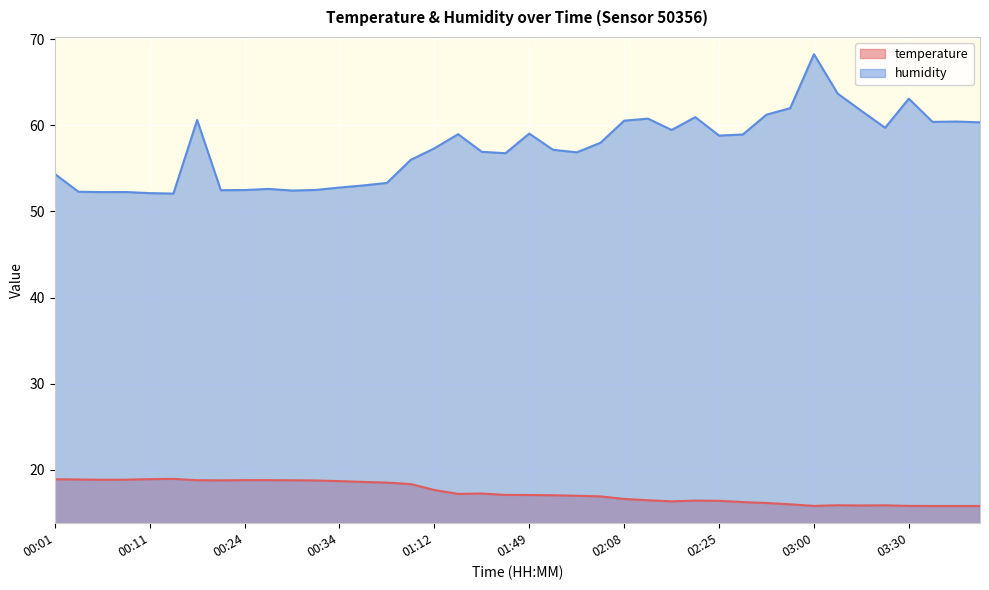

What is the value of the humidity point at the 32nd from the left?

62.0